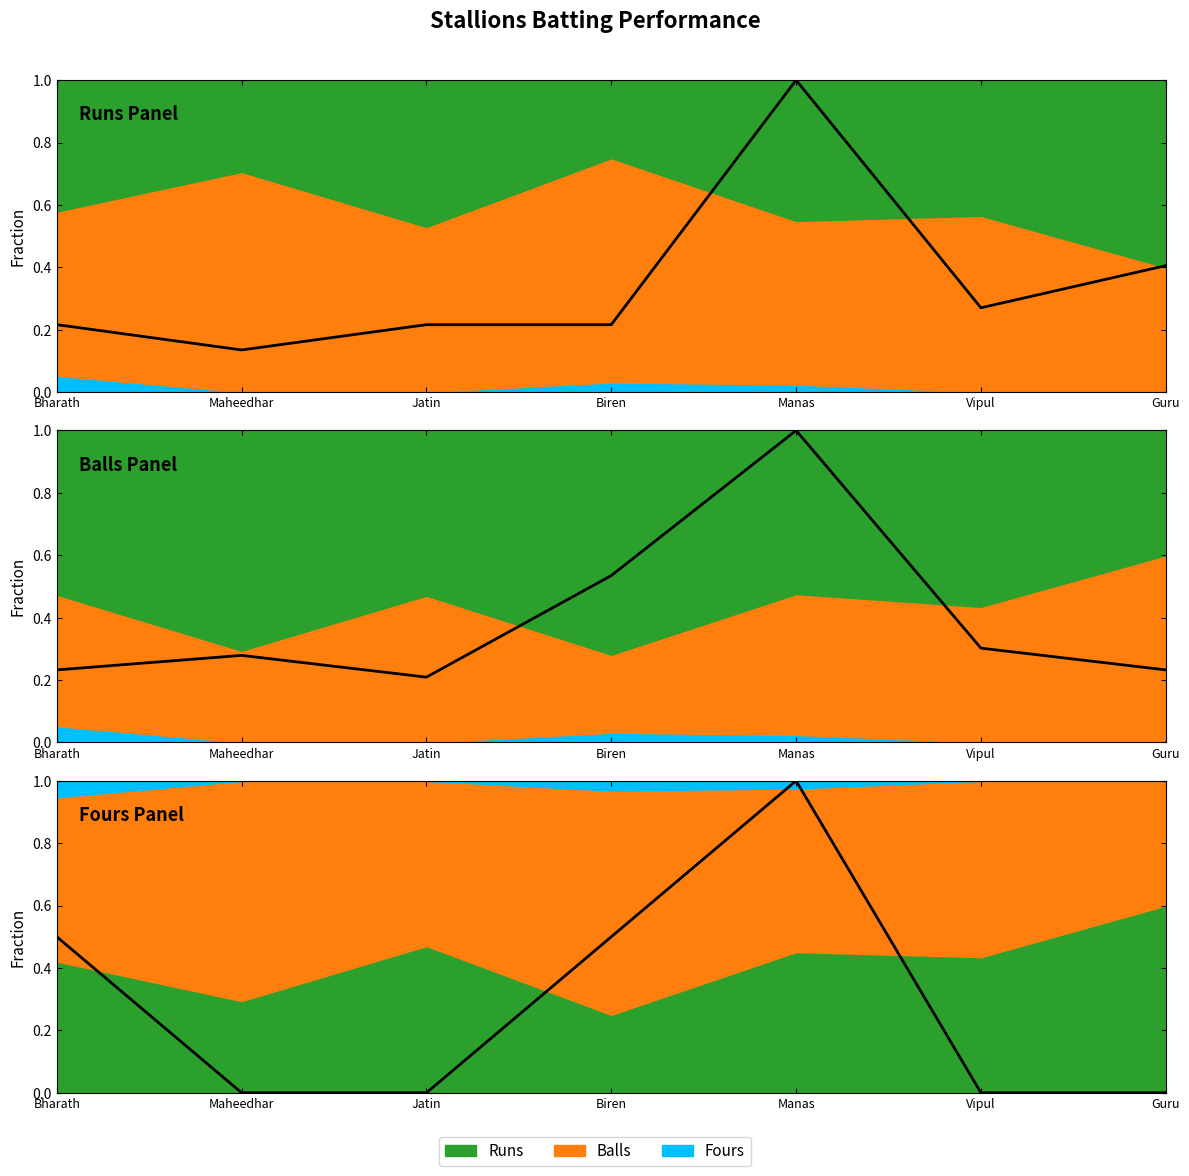

What is the average value of the Fours (scaled) series?

0.3